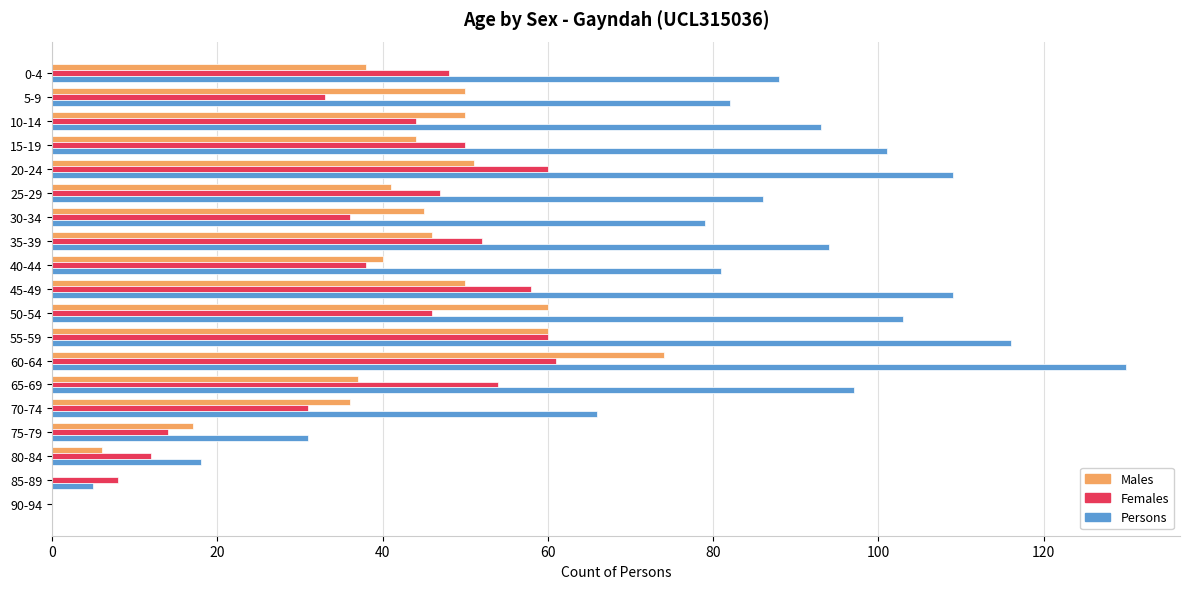

Which series has the largest total across all categories?

Persons